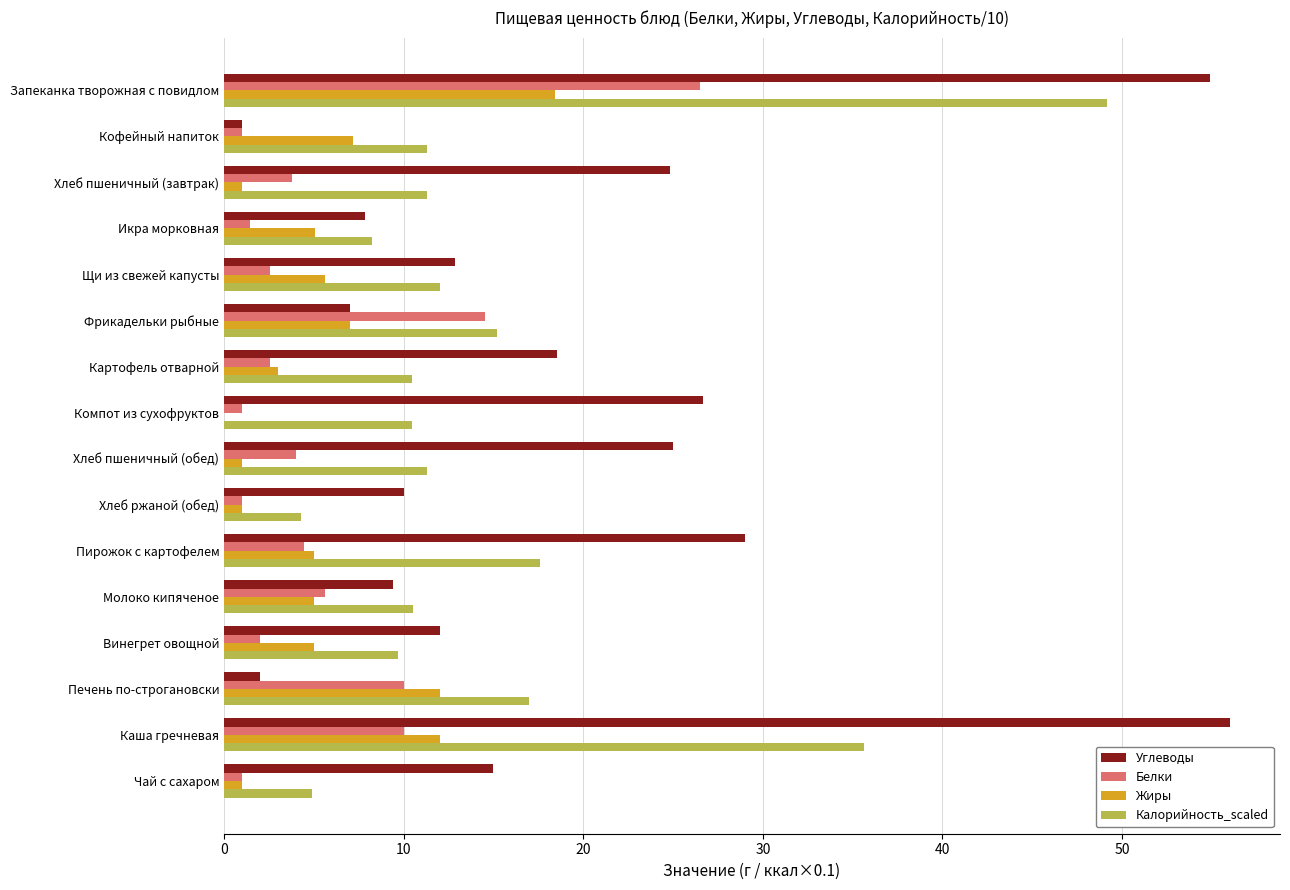

The value of Белки at Запеканка творожная с повидлом is 26.5. True or false?

True